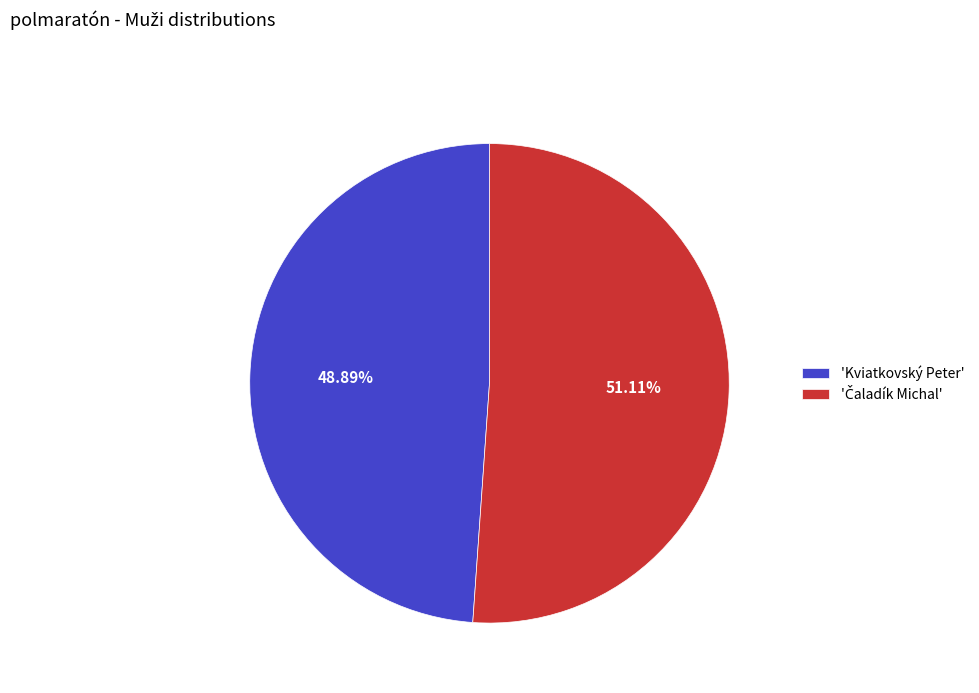

Is 'Kviatkovský Peter' the majority of the pie?

No